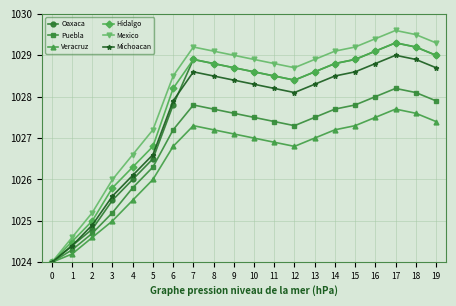

What is the total value across all series at 12?

6167.7